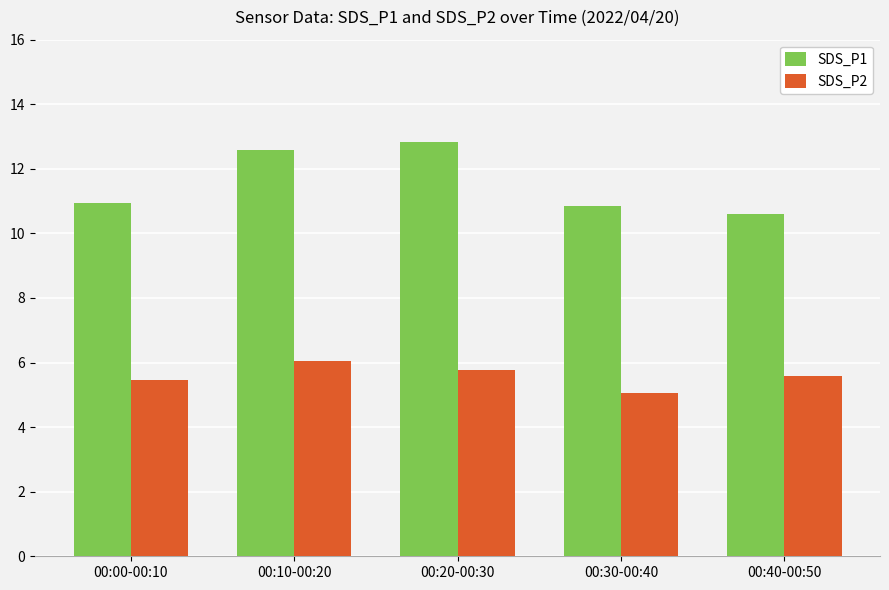

What is the minimum value shown in the chart?

5.1